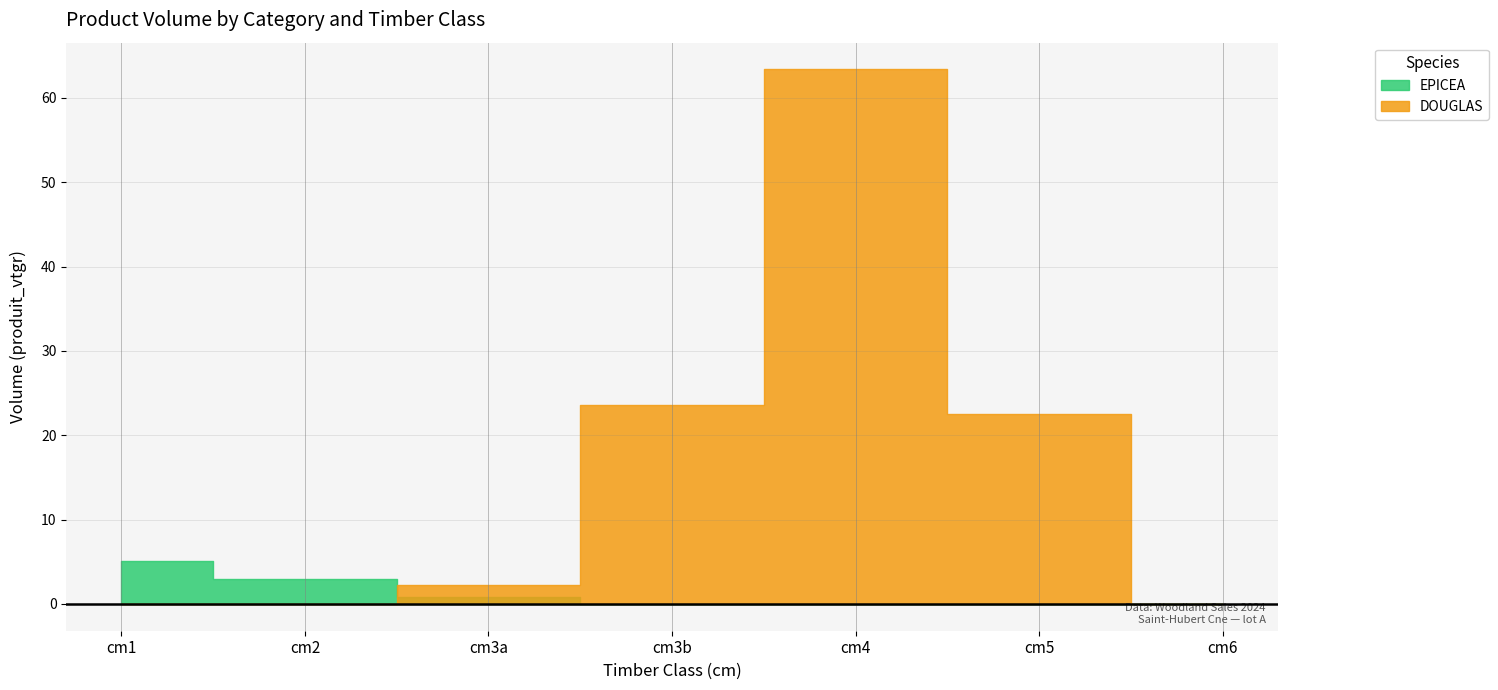

Reading left to right, extract all data points from this chart.

EPICEA: 5.1	3.0	0.9	0.0	0.0	0.0	0.0
DOUGLAS: 0.0	0.0	2.3	23.5	63.4	22.5	0.0